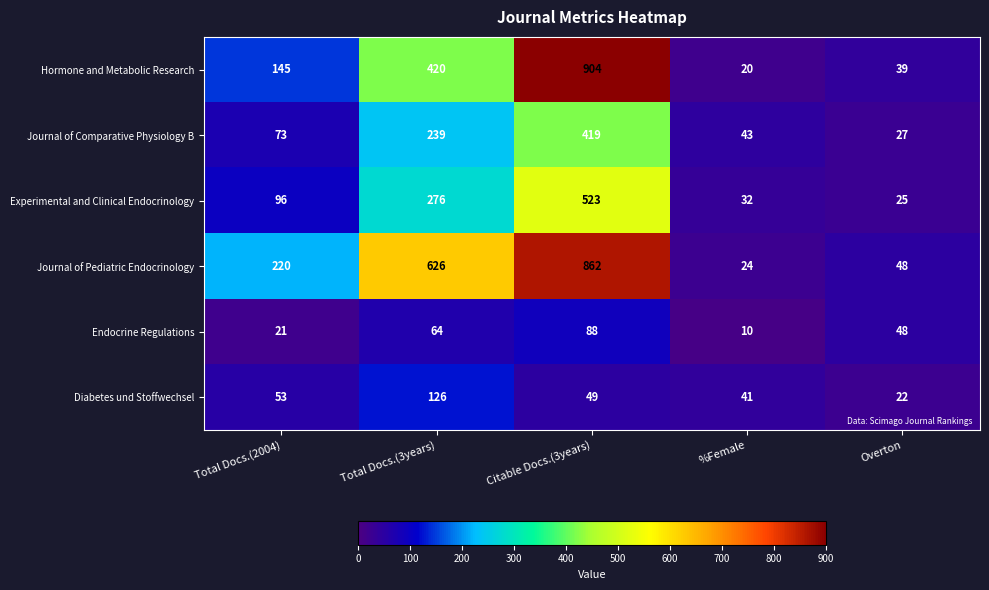

Count the number of data series in this chart.

6